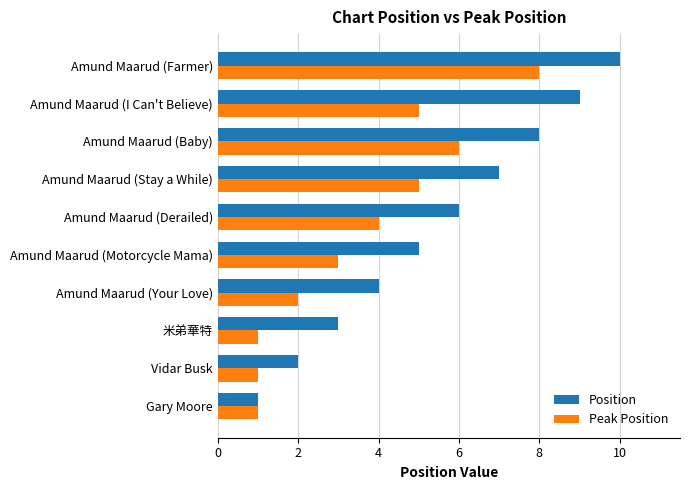

List the series in order of their peak value, highest first.

Position, Peak Position